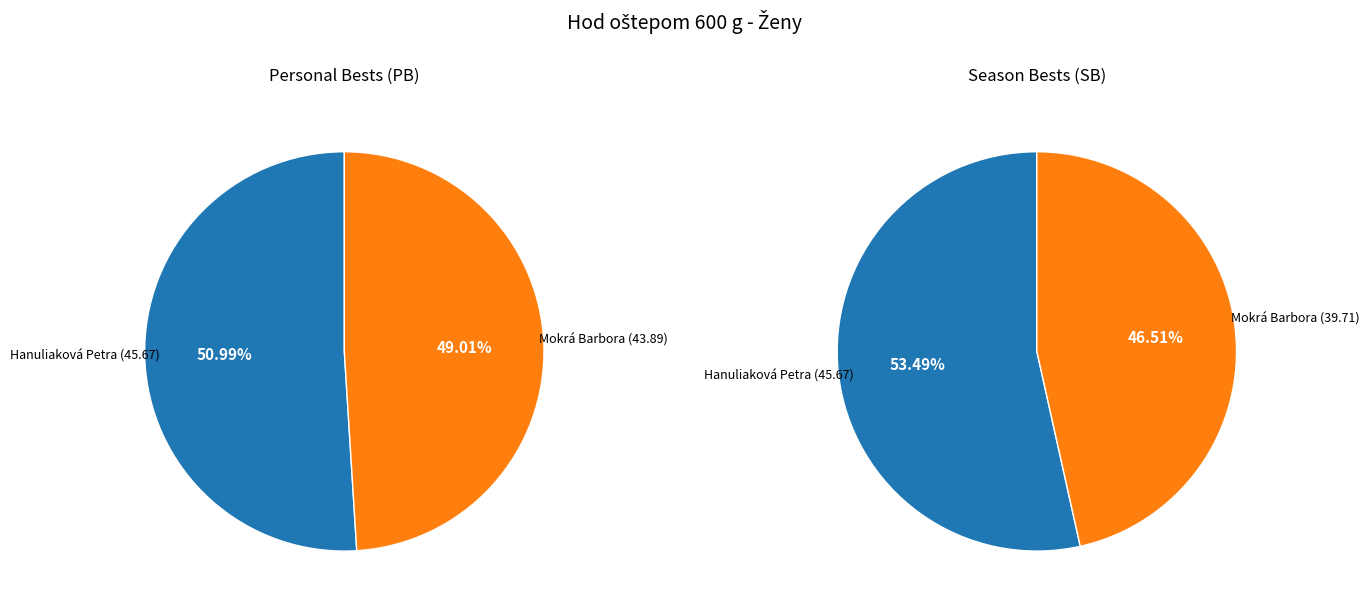

Between Hanuliaková Petra and Mokrá Barbora, which series saw the biggest shift?

SB